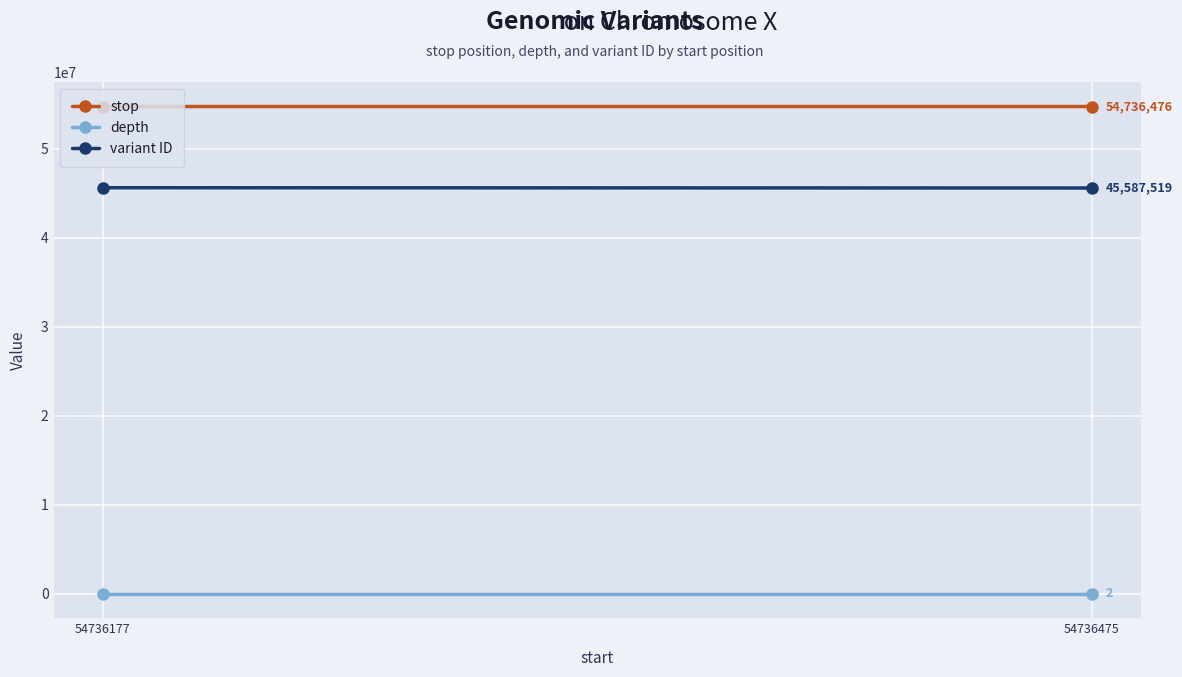

Which series has the largest range (max minus min)?

variant ID